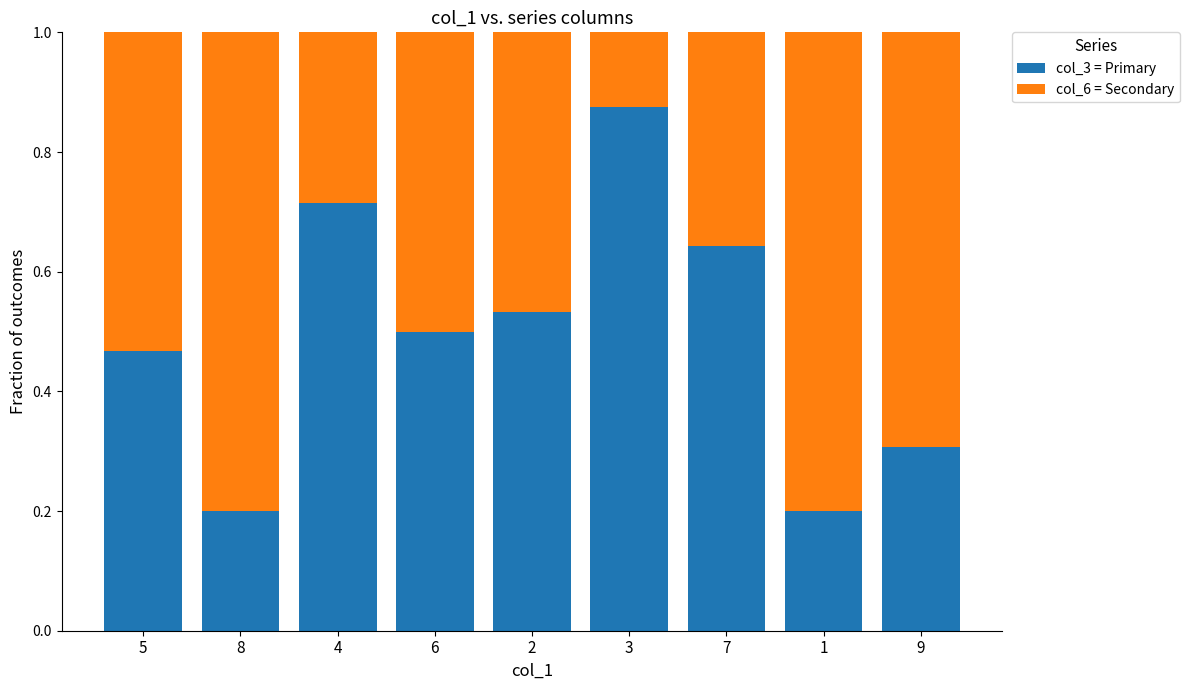

What is the total value across all series at 8?

1.0